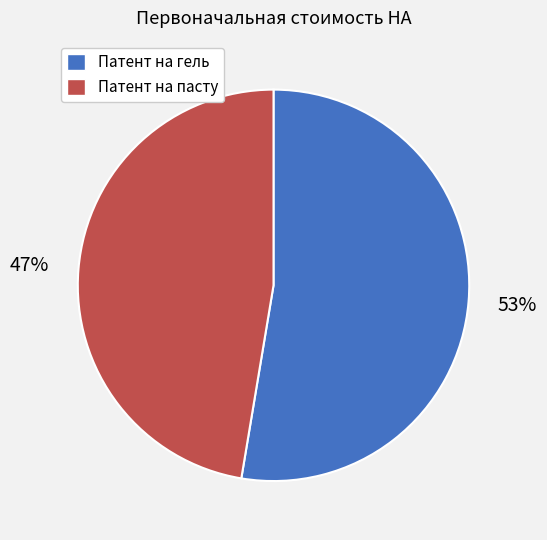

What is the smallest slice in the pie chart?

Патент на пасту